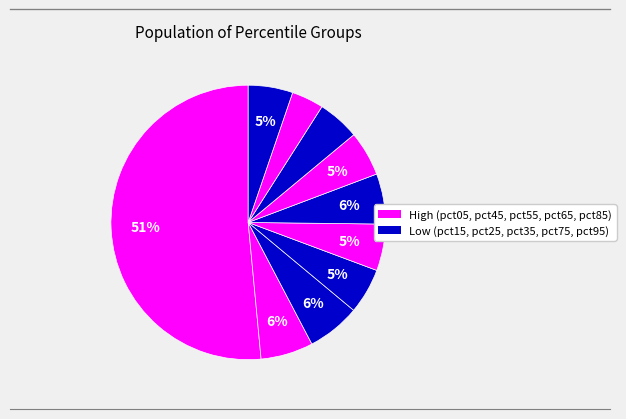

Count the number of slices in the pie.

10